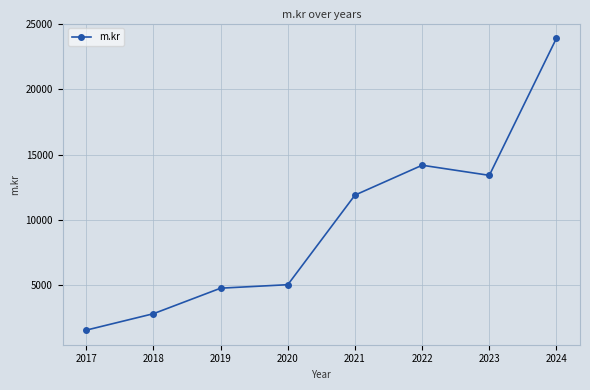

Which has a higher value, 2021 or 2017?

2021